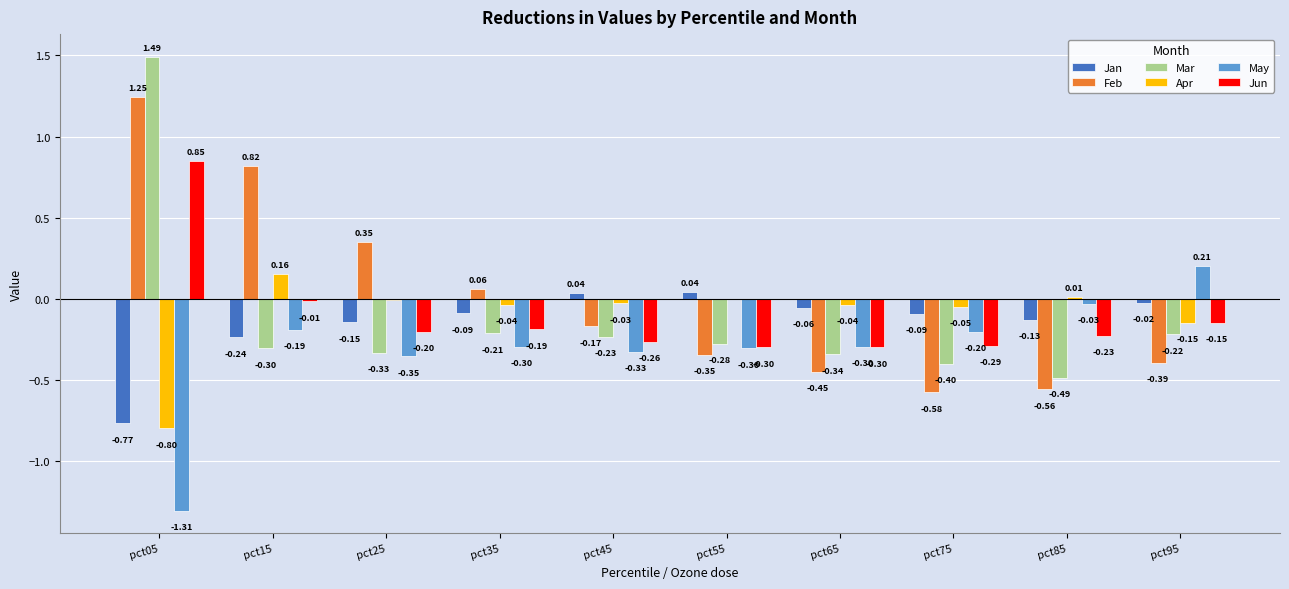

What are all the series names shown in the legend?

Jan, Feb, Mar, Apr, May, Jun